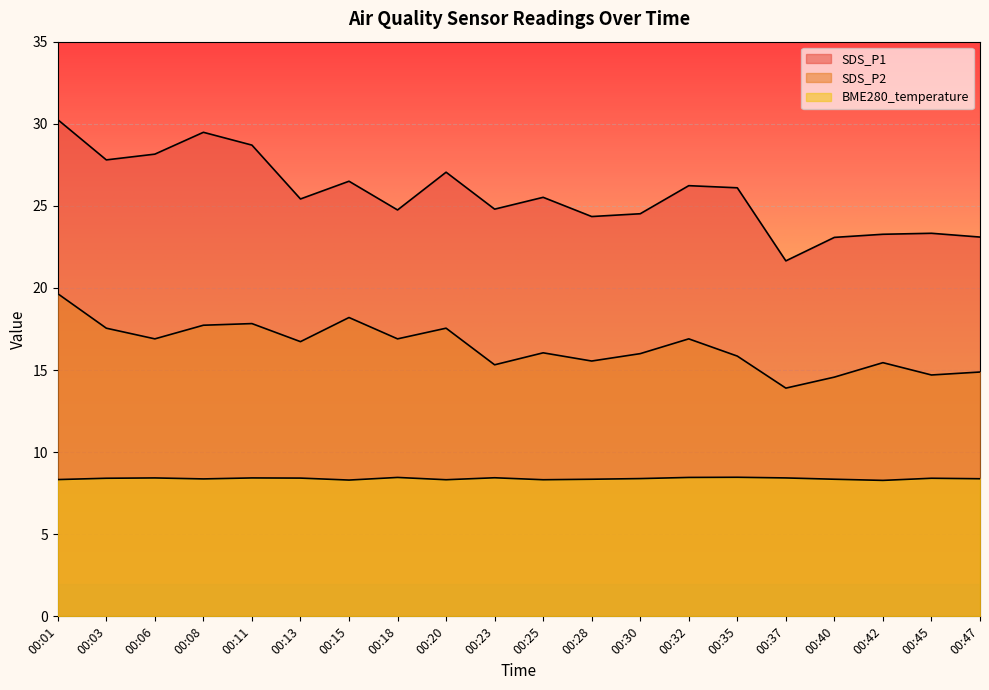

Which series has the widest spread of values?

SDS_P1